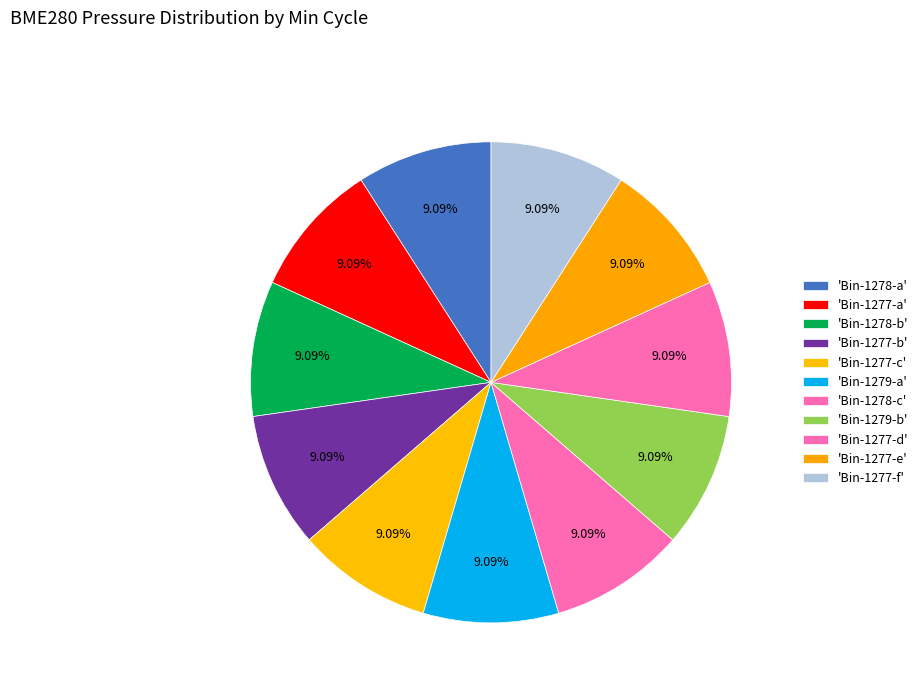

How many segments does this pie chart have?

11